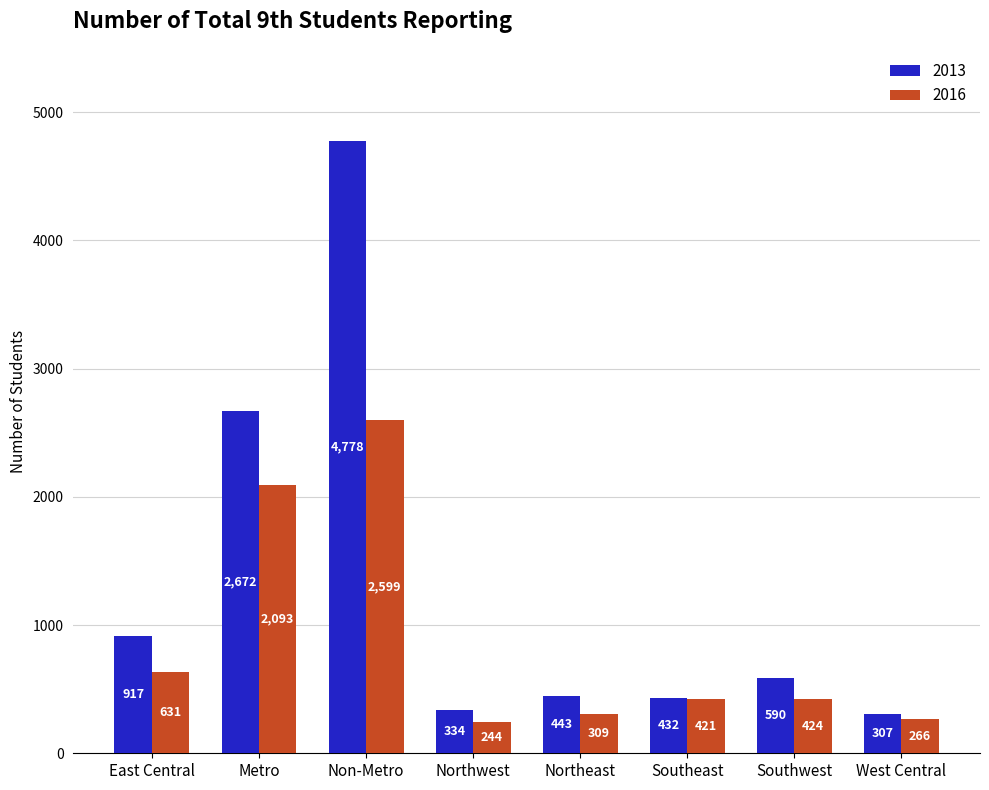

The value of 2016 at Metro is 2093. True or false?

True